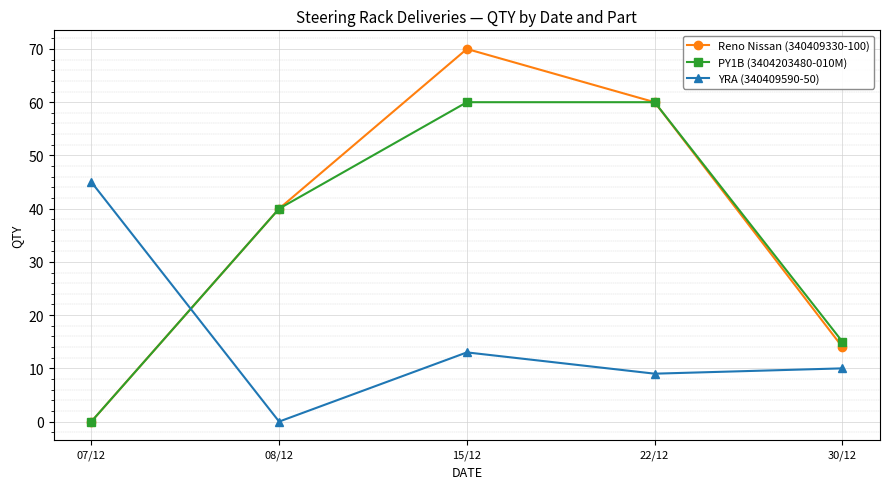

Rank the categories by YRA (340409590-50) value from lowest to highest.

08/12, 22/12, 30/12, 15/12, 07/12